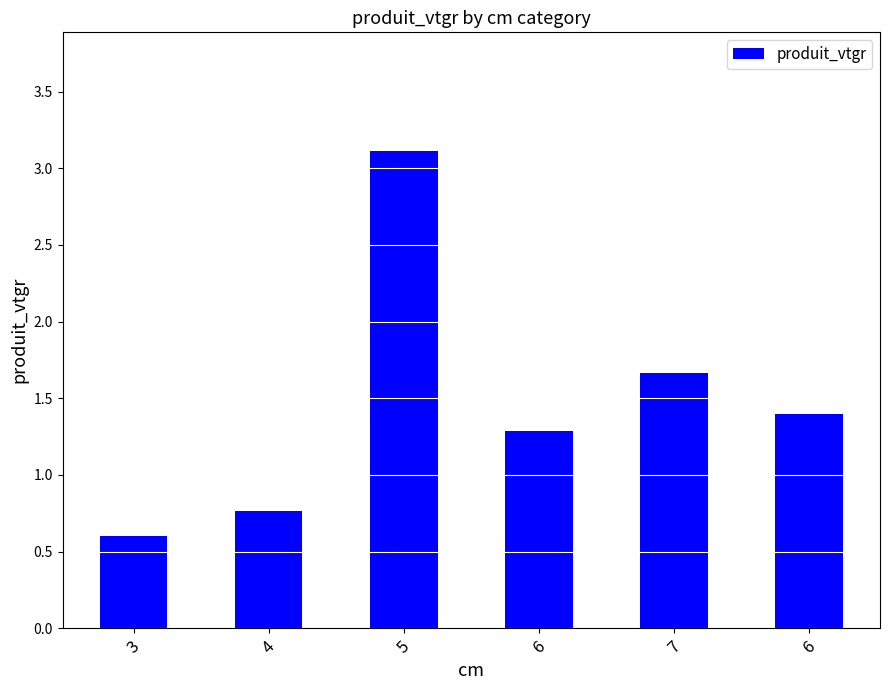

True or false: the data shows 0.2 at 3.

False